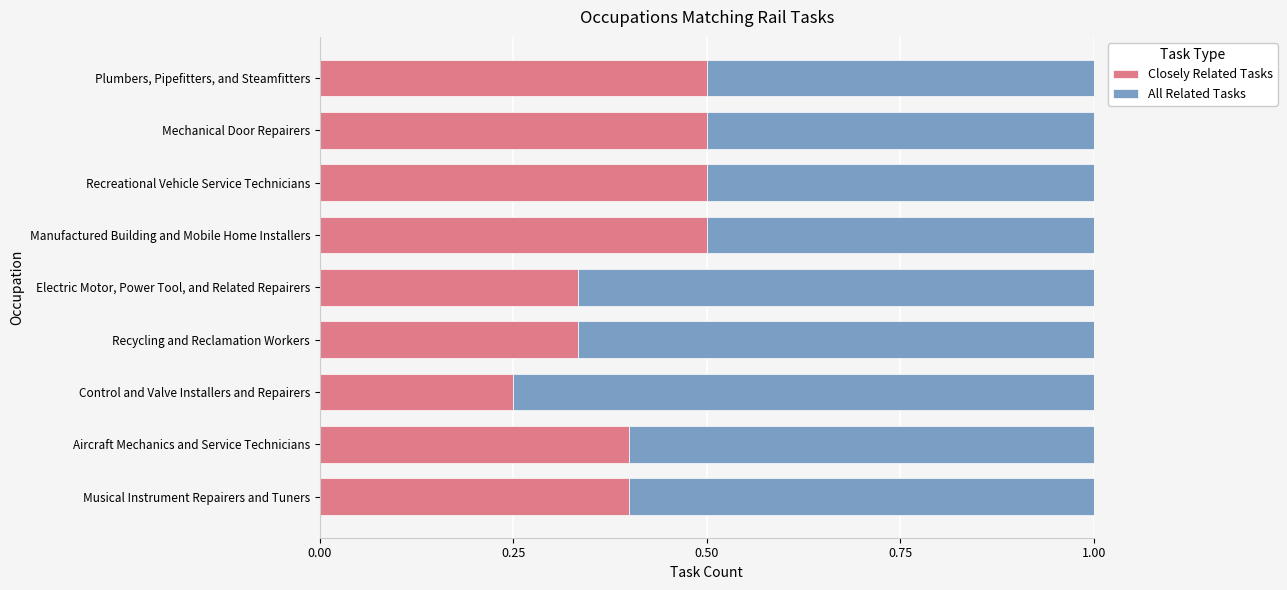

The value of Closely Related Tasks at Aircraft Mechanics and Service Technicians is 0.4. True or false?

True